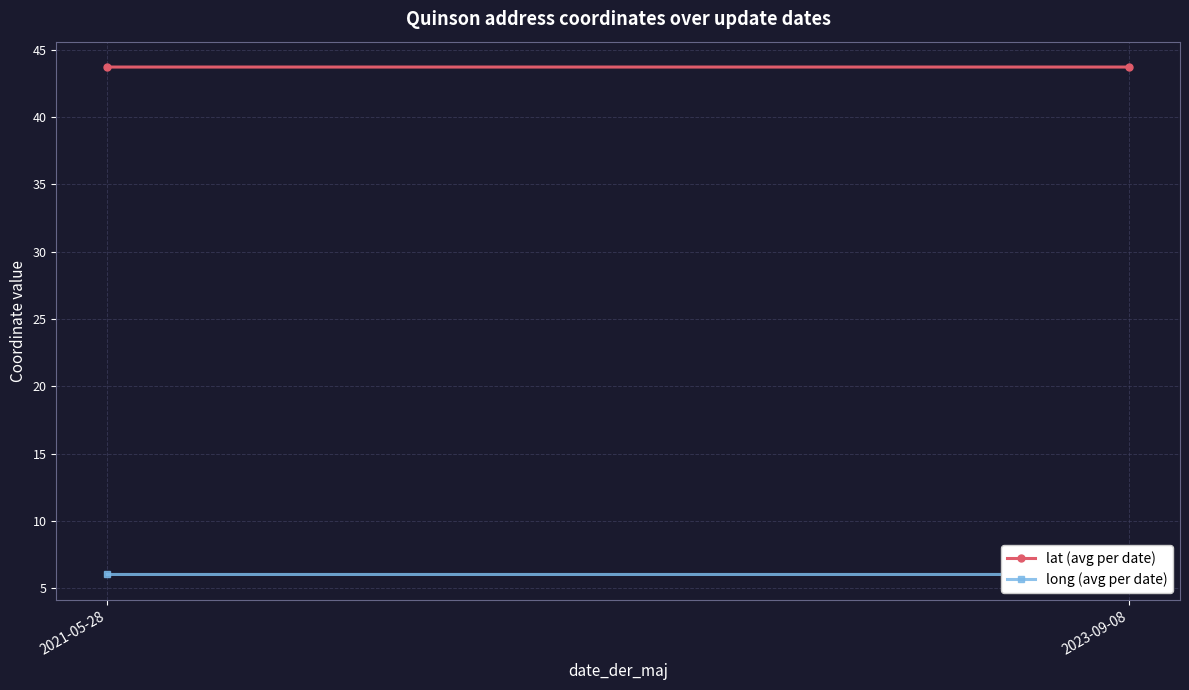

What is the average value of the long (avg per date) series?

6.0